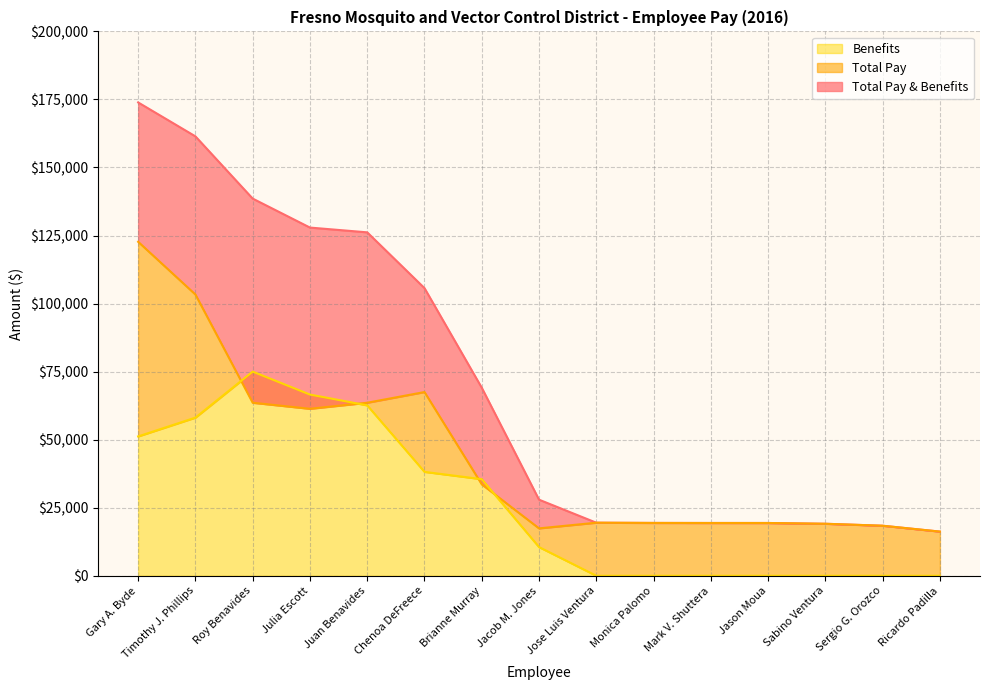

How many interior local peaks does the Total Pay series have?

2